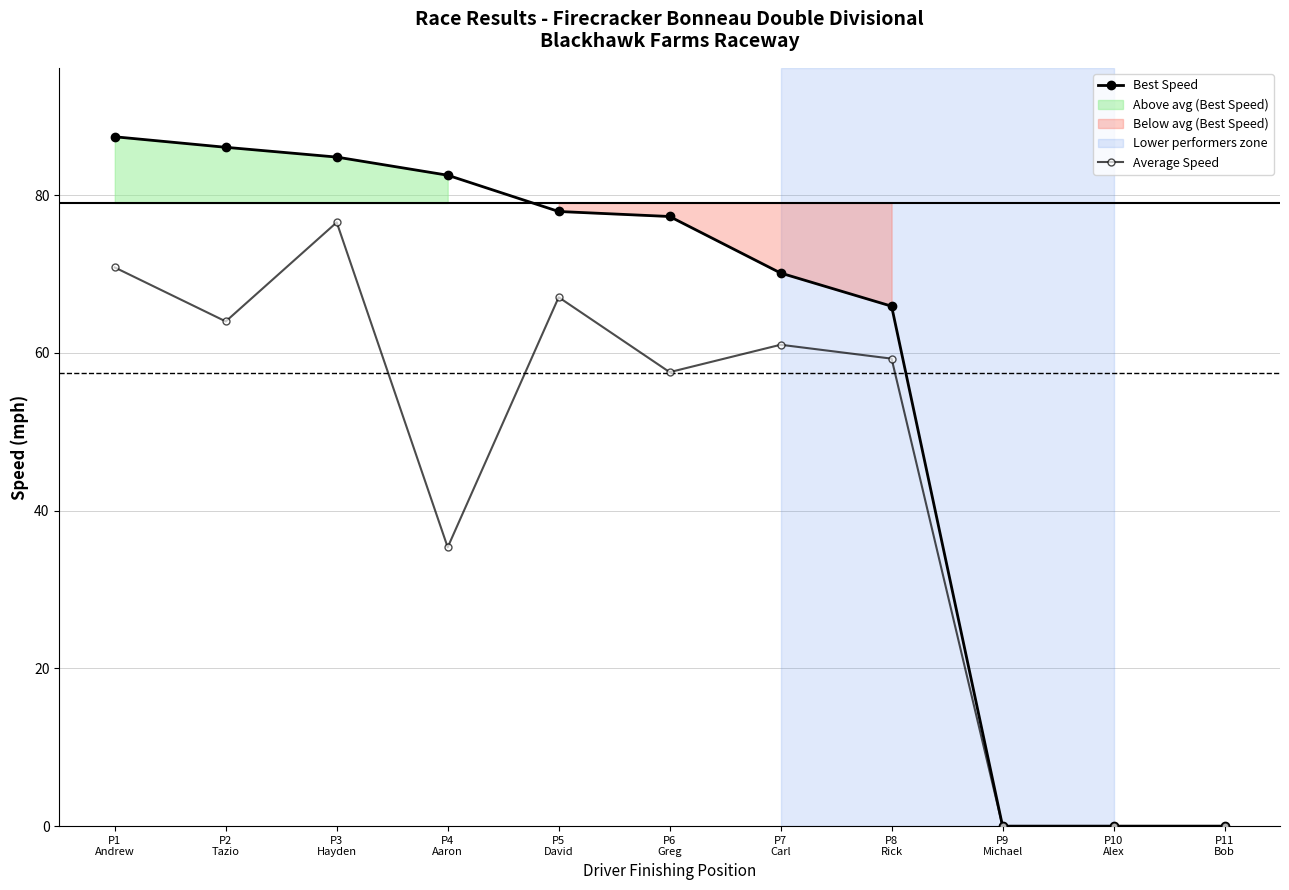

What is the sum of all Best Speed values?

632.2